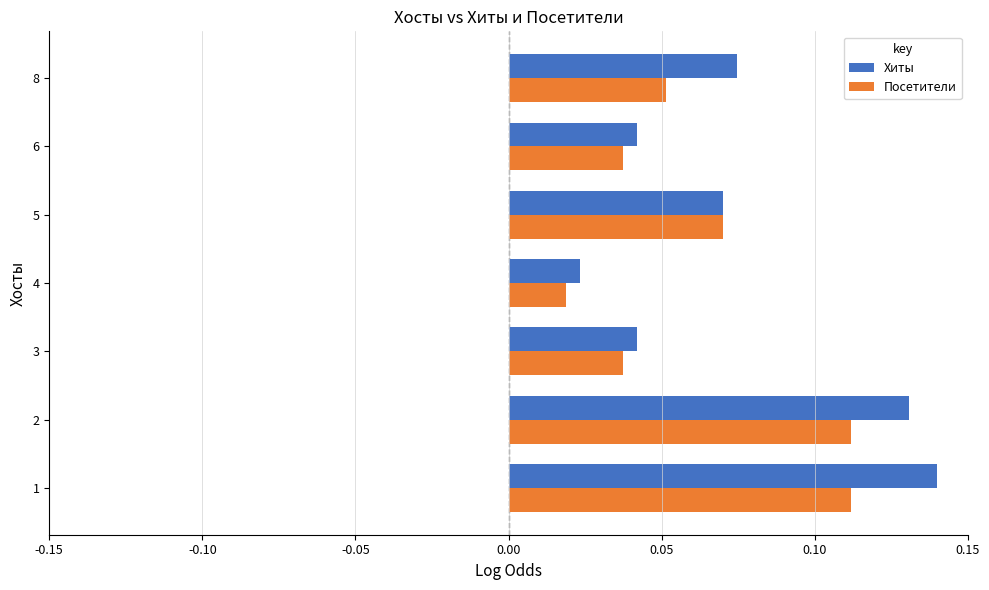

At which label does Хиты reach its minimum?

4